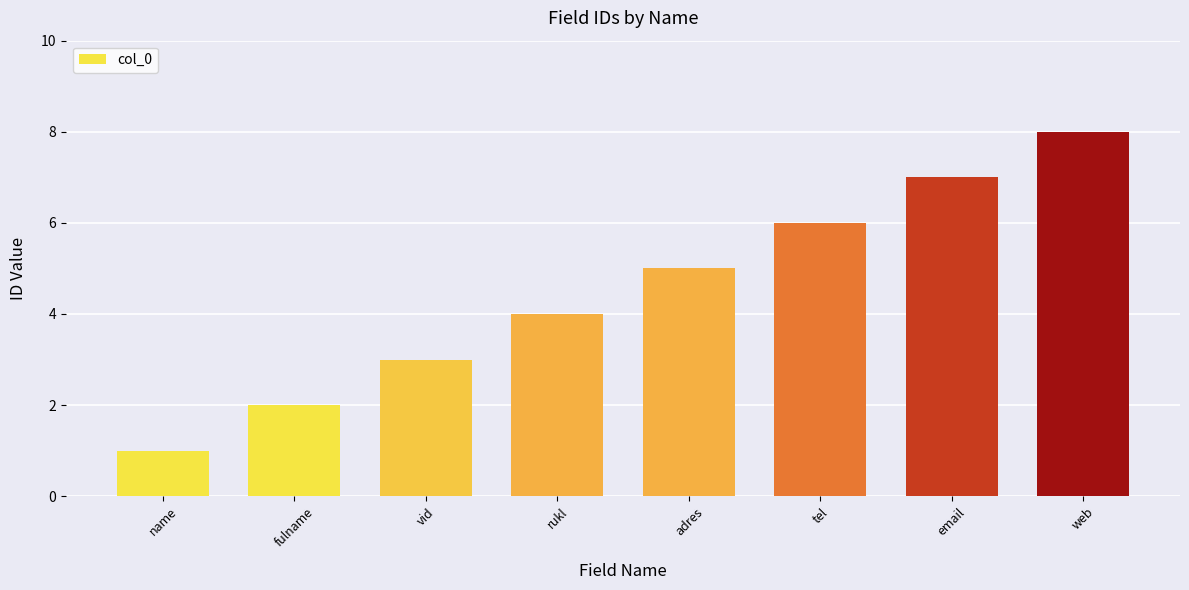

How many values are between 3 and 7?

5